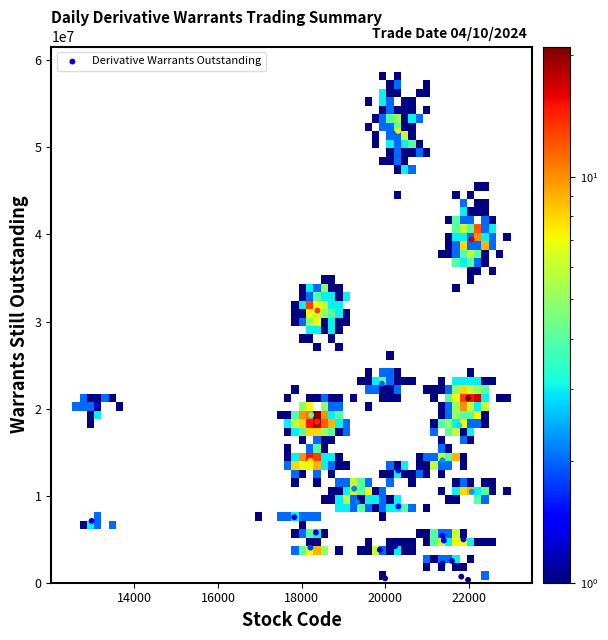

What Y value in the scatter plot is closest to 26112500?

22860000